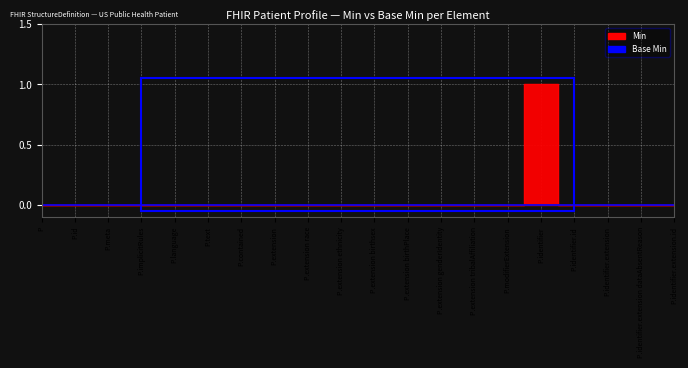

True or false: the data shows 0 at P.

True